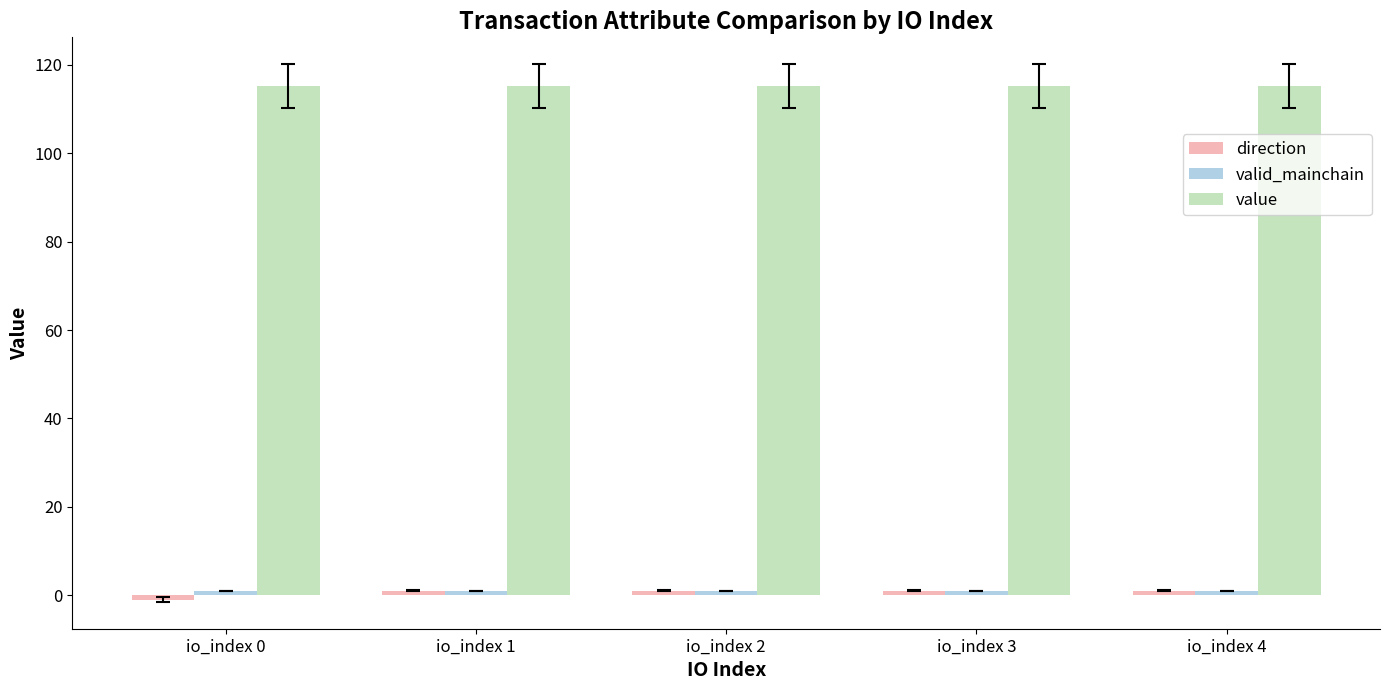

Is it true that value equals 40.2 at io_index 4?

False